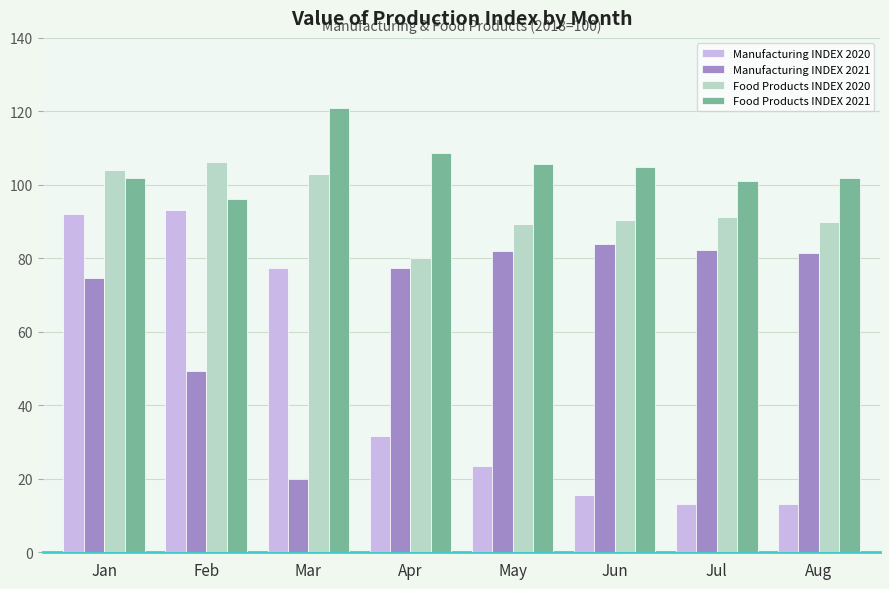

Does the chart contain stacked bars?

No